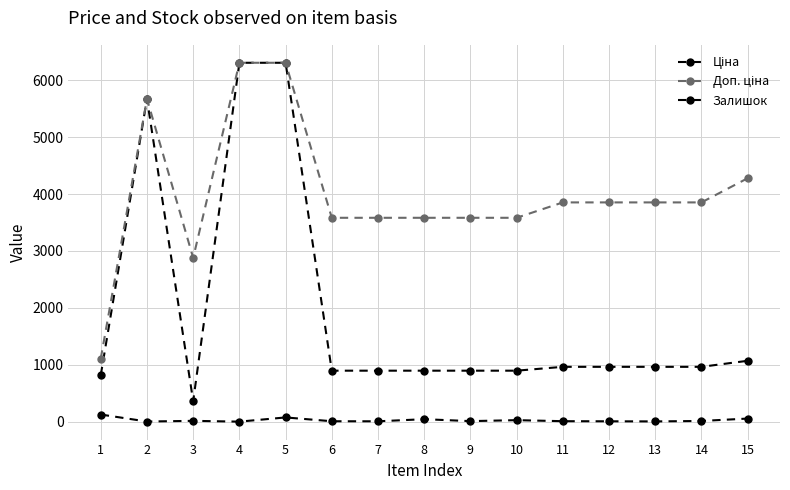

What is the spread (max minus min) of values at 7?

3577.6